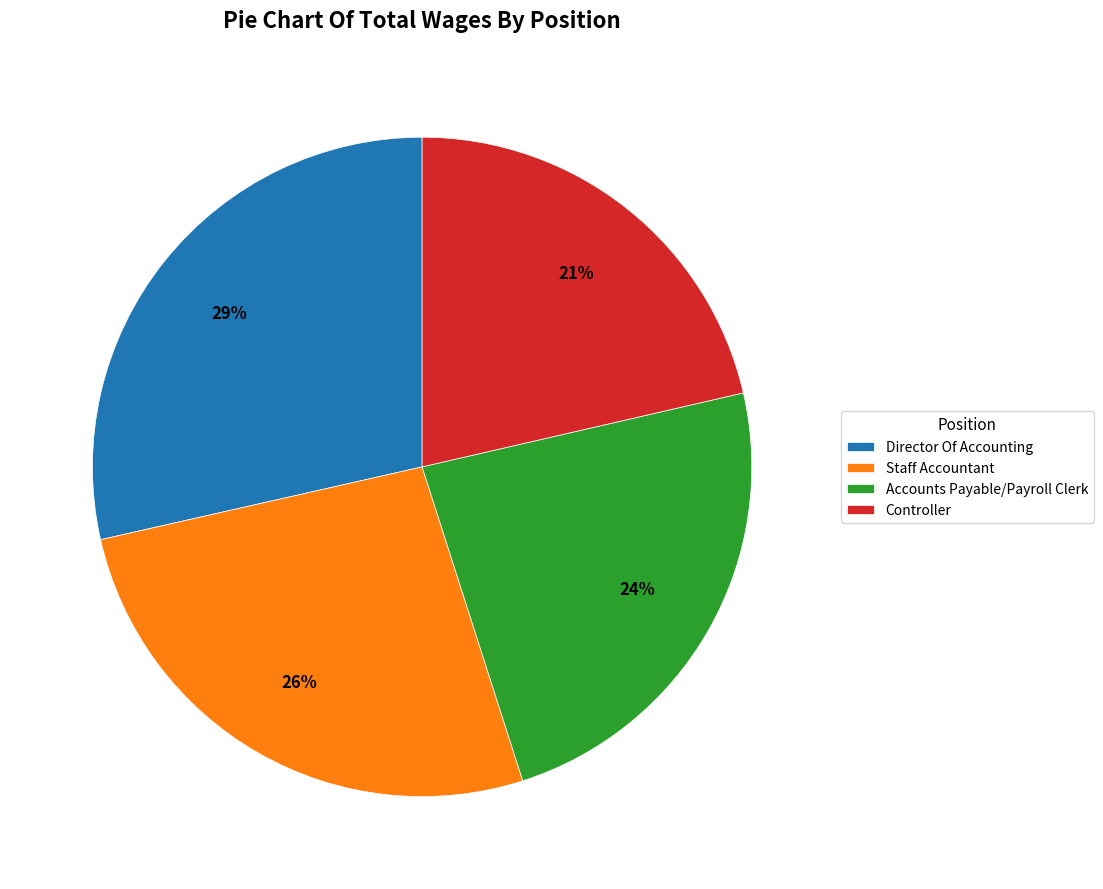

What percentage is the Director Of Accounting slice, to the nearest percent?

29%